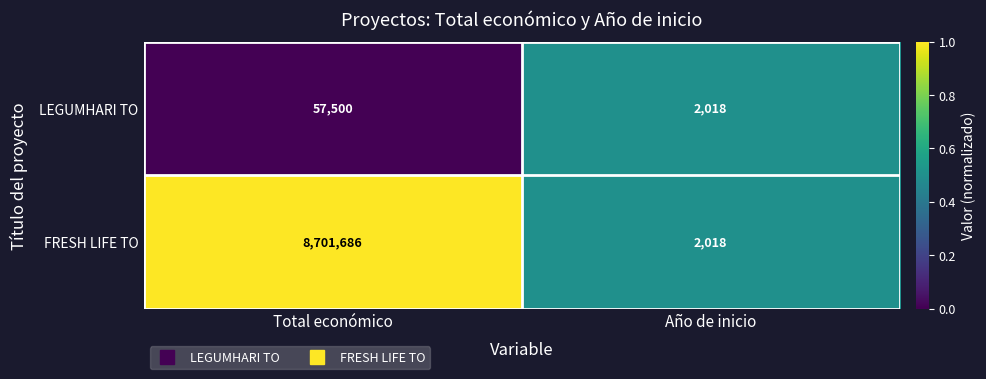

Rank the series by their maximum value, from highest to lowest.

FRESH LIFE TO, LEGUMHARI TO